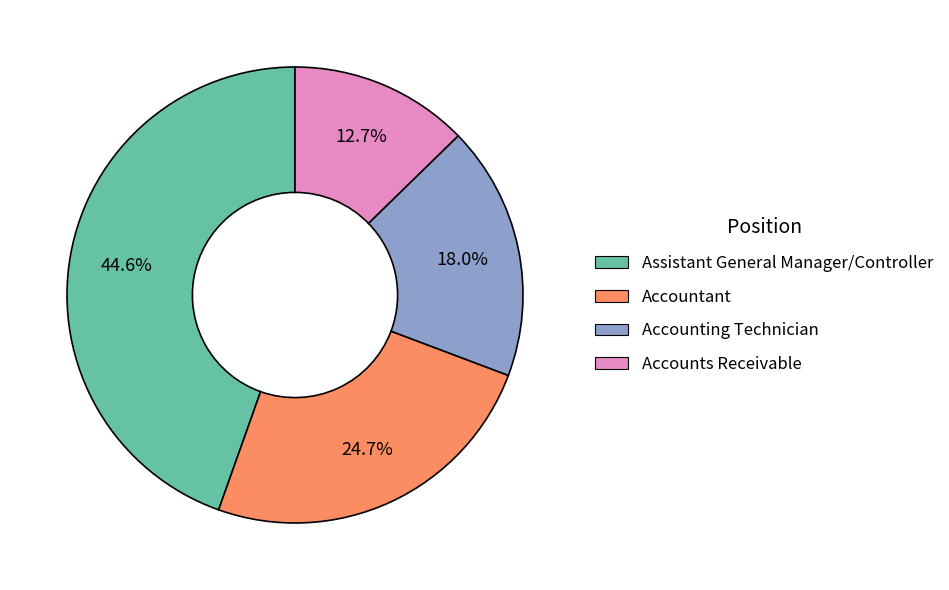

Approximately how many times larger is the value at Assistant General Manager/Controller compared to Accounting Technician?

2.5